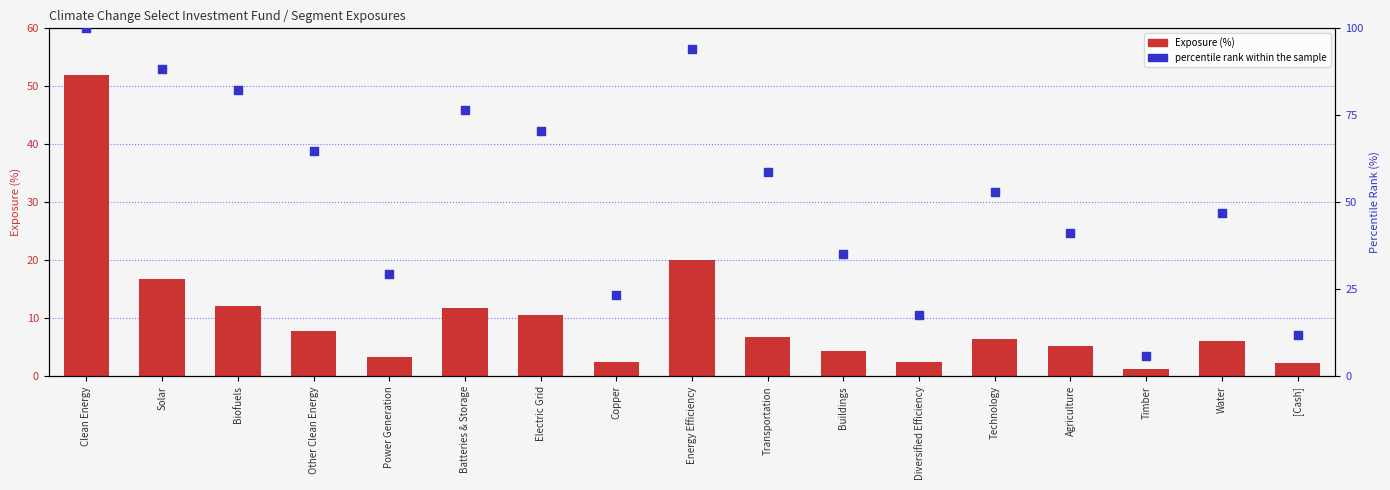

Which series has the largest total across all categories?

percentile rank within the sample